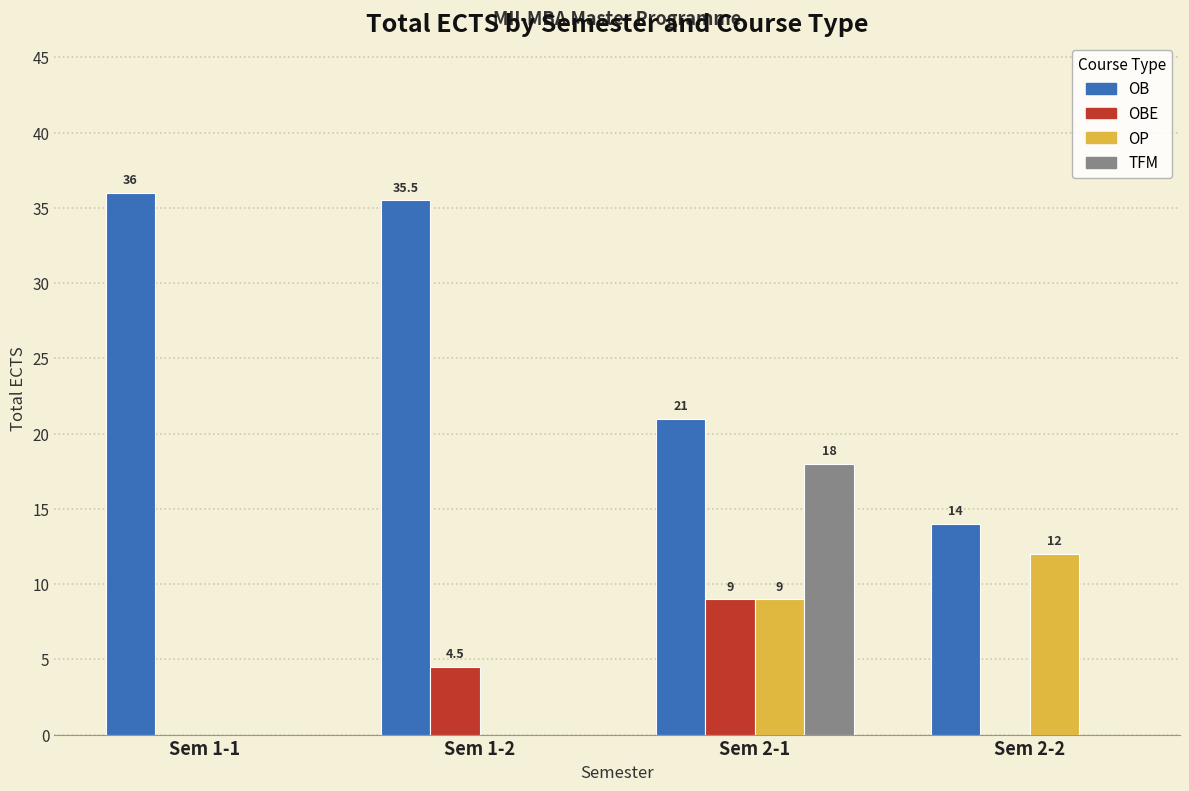

Reading left to right, extract all data points from this chart.

OB: Sem 1-1=36.0	Sem 1-2=35.5	Sem 2-1=21.0	Sem 2-2=14.0
OBE: Sem 1-1=0.0	Sem 1-2=4.5	Sem 2-1=9.0	Sem 2-2=0.0
OP: Sem 1-1=0.0	Sem 1-2=0.0	Sem 2-1=9.0	Sem 2-2=12.0
TFM: Sem 1-1=0.0	Sem 1-2=0.0	Sem 2-1=18.0	Sem 2-2=0.0